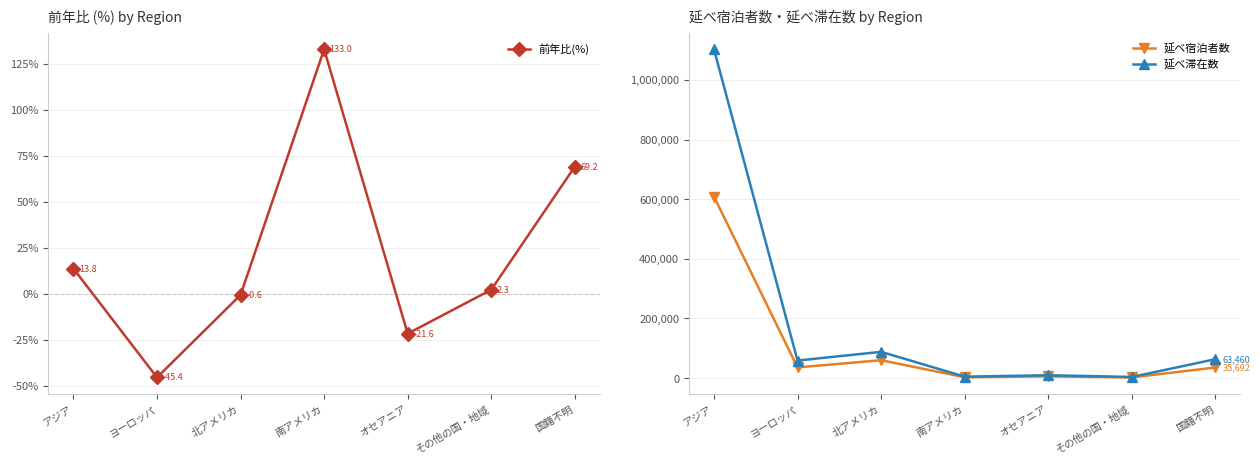

True or false: 前年比(%) and 延べ滞在数 cross at least once.

False